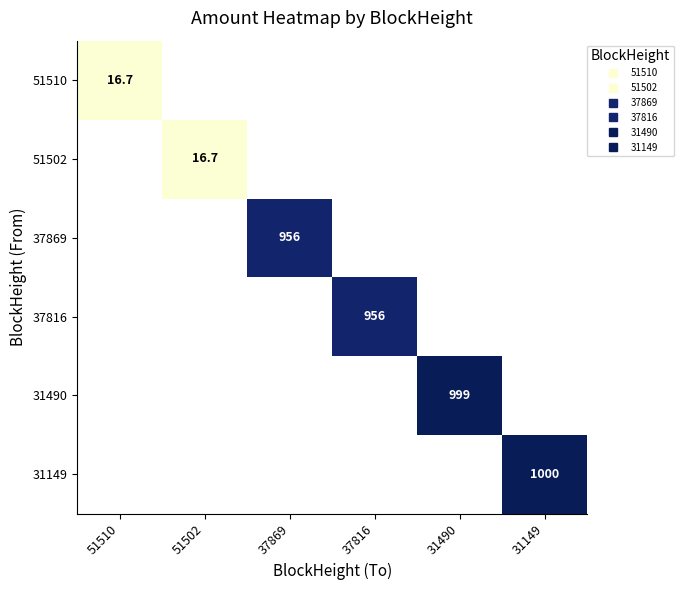

Between 51502 and 31149, which is larger?

31149